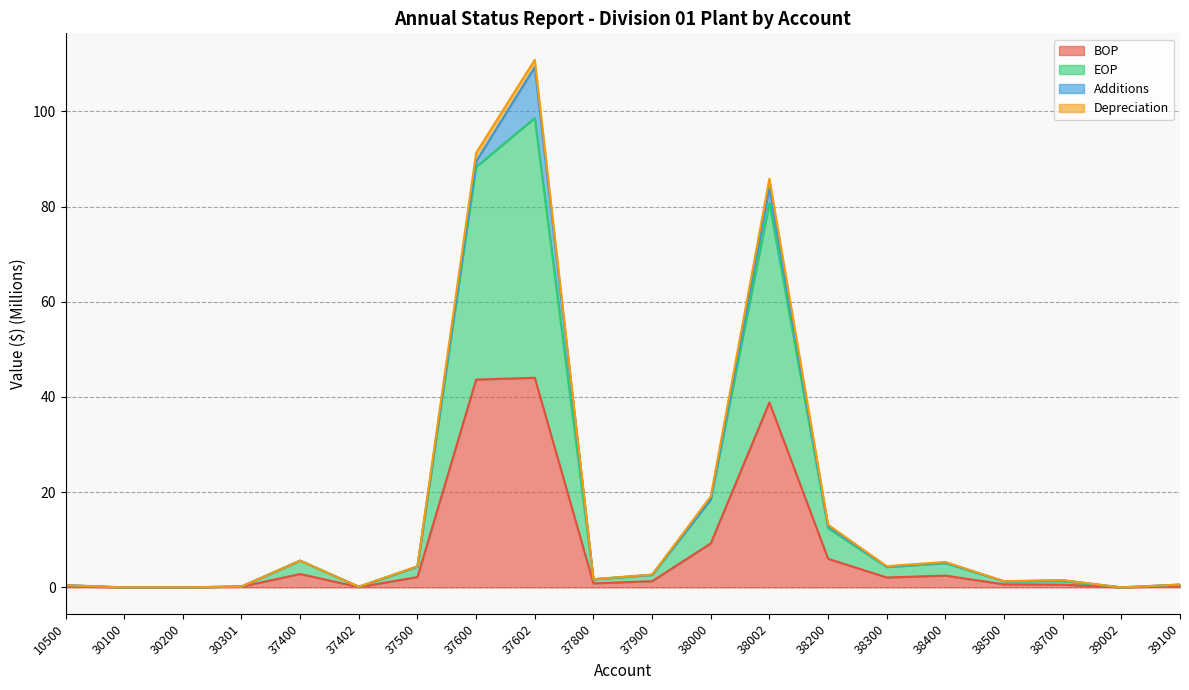

True or false: EOP and BOP intersect in this chart.

False